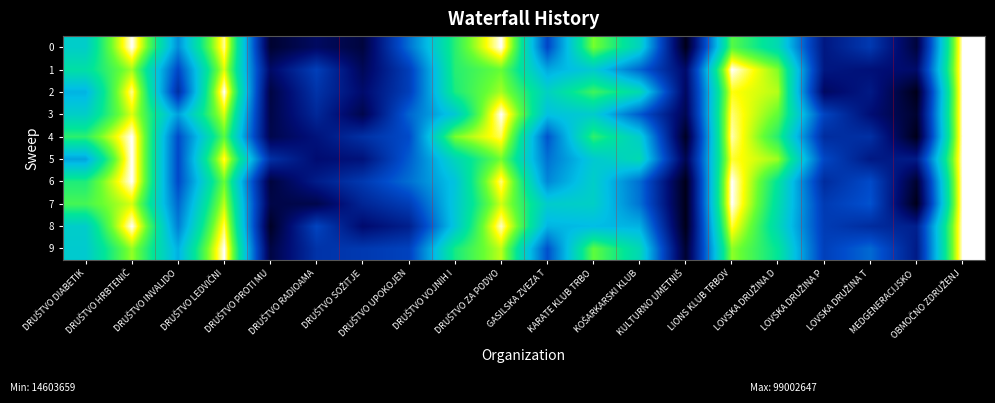

Between DRUŠTVO SOŽITJE and LOVSKA DRUŽINA T, which is larger?

LOVSKA DRUŽINA T